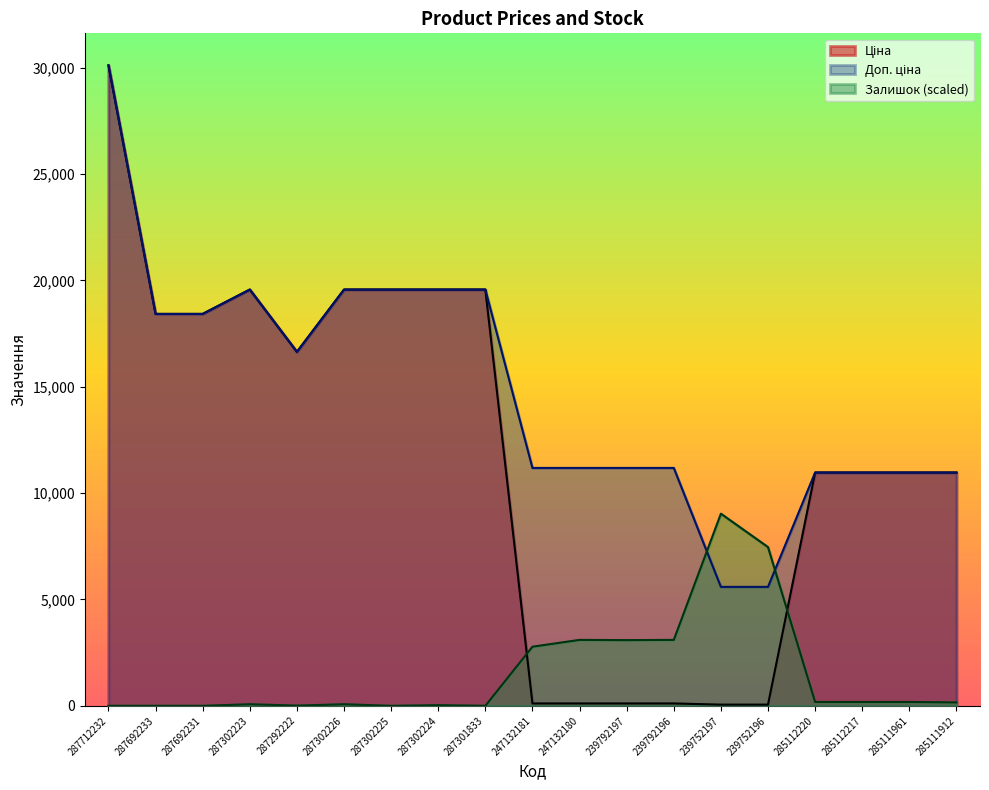

Which series changed the most between 287712232 and 239792196?

Ціна